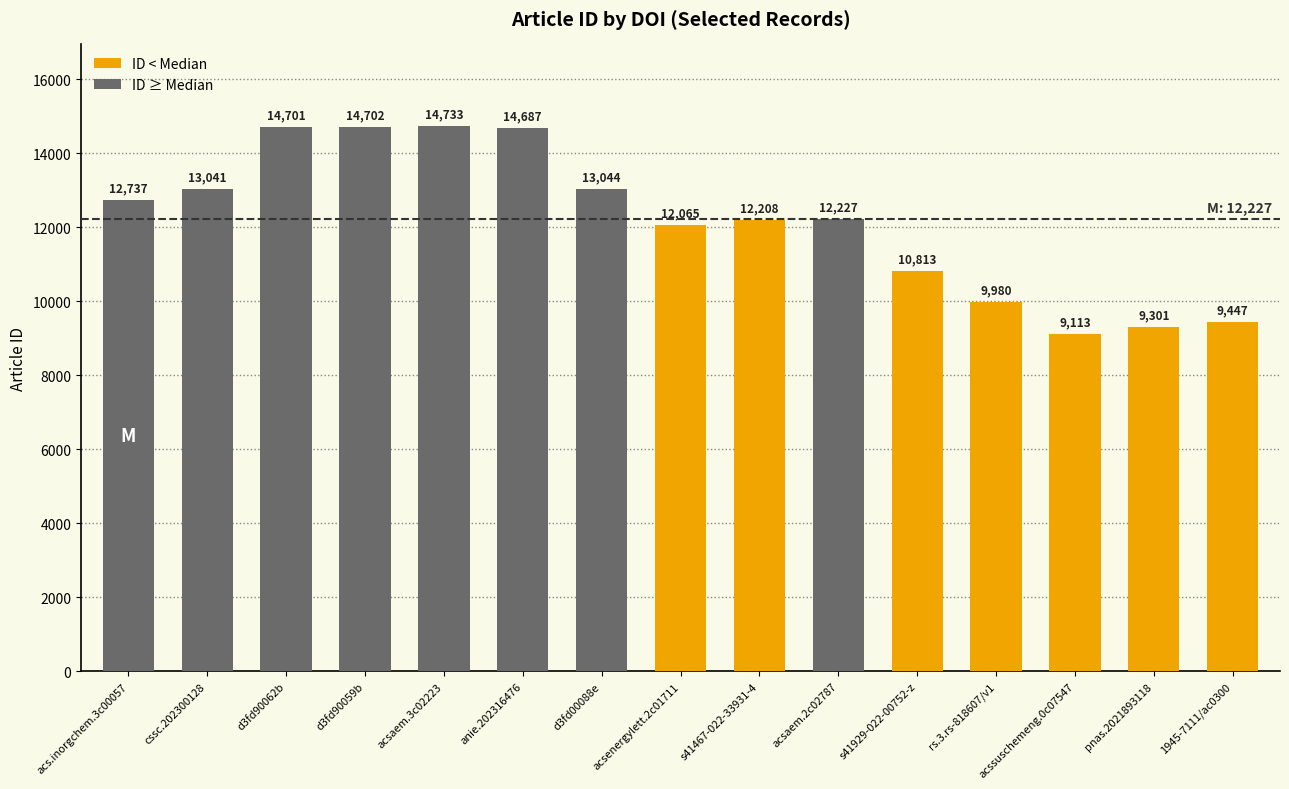

Which label corresponds to the smallest value in the chart?

acssuschemeng.0c07547